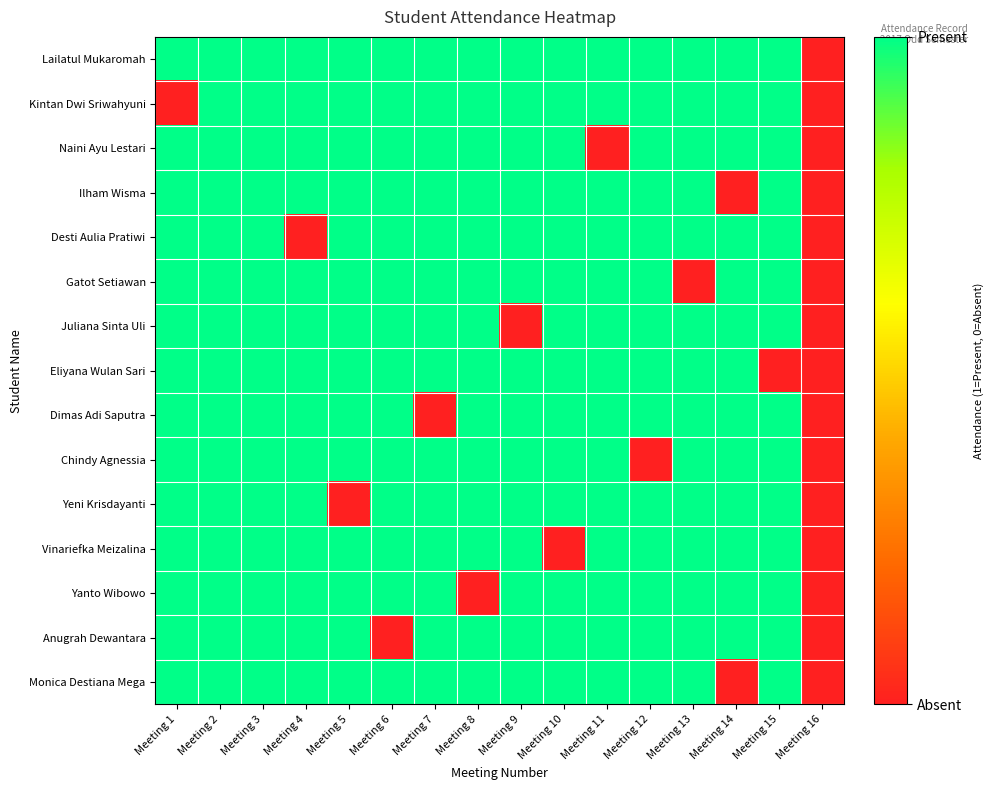

At which category is the sum across all series the highest?

Meeting 2